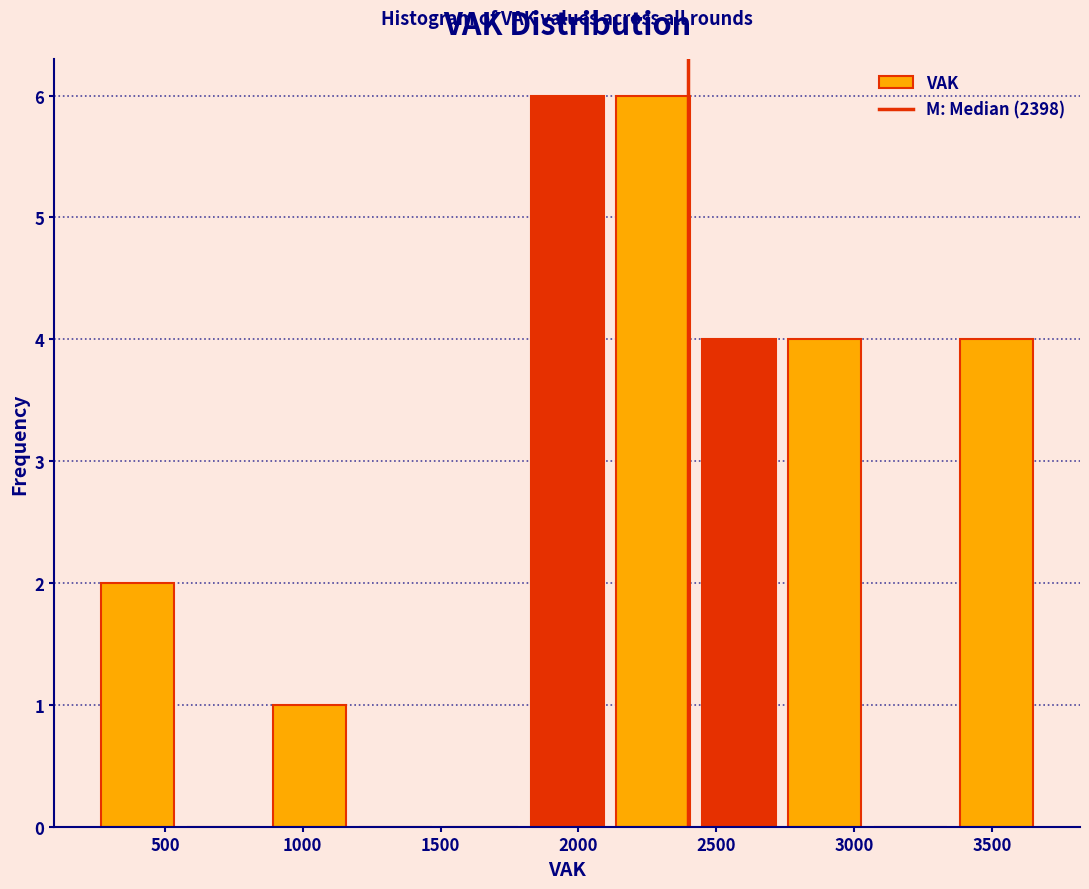

Reading left to right, transcribe this chart: for each bar, give the range it covers on the x-axis and its height. Neither the bar edges nor the heights are printed on the chart, so give them approximately, as read against the axes.

250 to 550: 2
550 to 850: 0
850 to 1200: 1
1200 to 1500: 0
1500 to 1800: 0
1800 to 2100: 6
2100 to 2450: 6
2450 to 2750: 4
2750 to 3050: 4
3050 to 3350: 0
3350 to 3650: 4